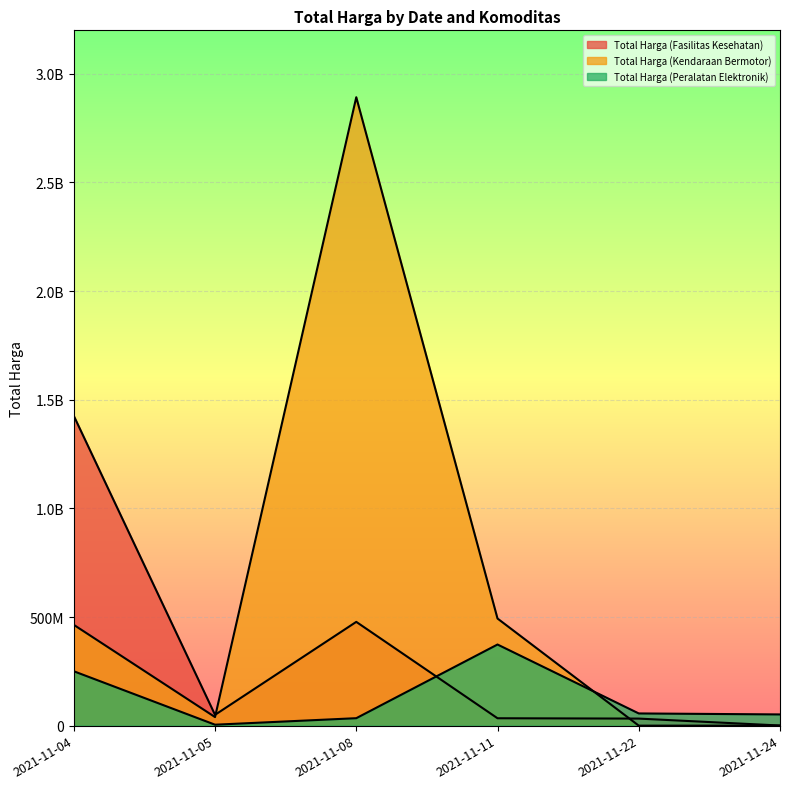

True or false: Total Harga (Kendaraan Bermotor) and Total Harga (Peralatan Elektronik) cross at least once.

True